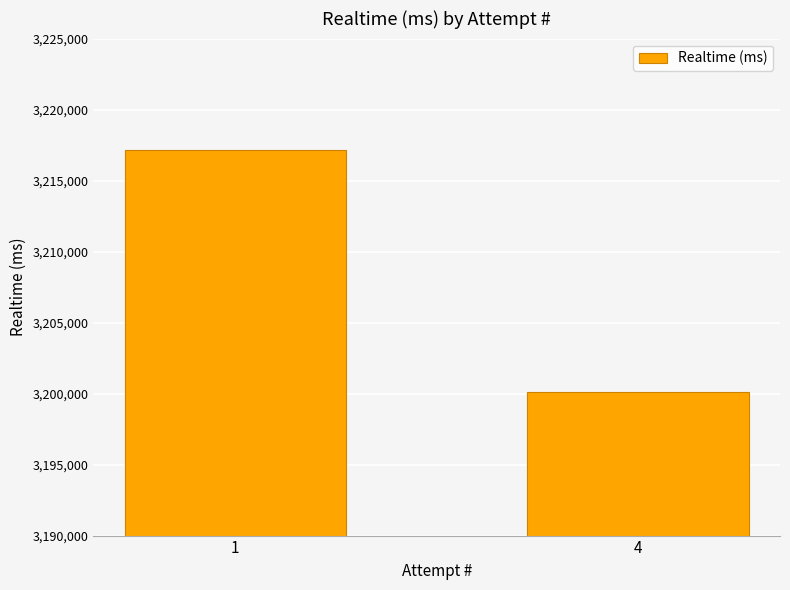

What is the greatest value displayed?

3217172